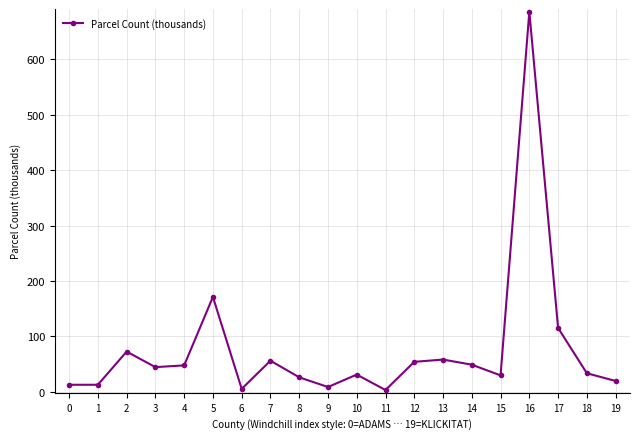

How many data points are above 44?

10